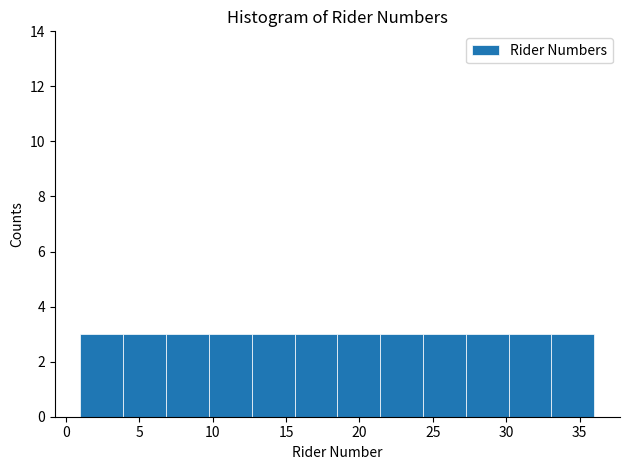

Reading left to right, transcribe this chart: for each bar, give the range it covers on the x-axis and its height. Neither the bar edges nor the heights are printed on the chart, so give them approximately, as read against the axes.

1.0 to 4.0: 3
4.0 to 7.0: 3
7.0 to 10.0: 3
10.0 to 12.5: 3
12.5 to 15.5: 3
15.5 to 18.5: 3
18.5 to 21.5: 3
21.5 to 24.5: 3
24.5 to 27.5: 3
27.5 to 30.0: 3
30.0 to 33.0: 3
33.0 to 36.0: 3